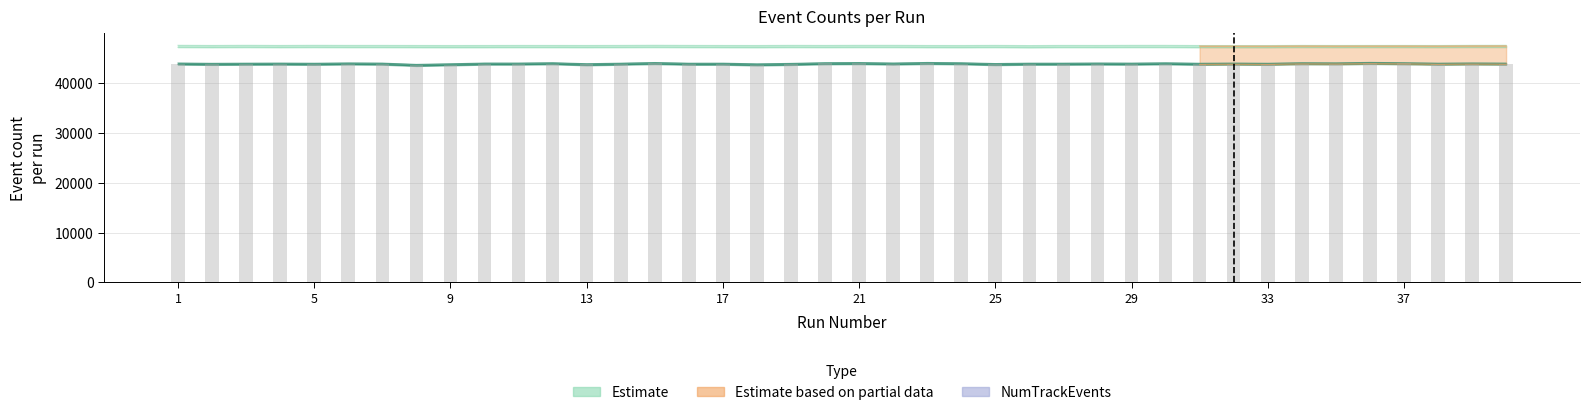

How many data points are above 43853?

19